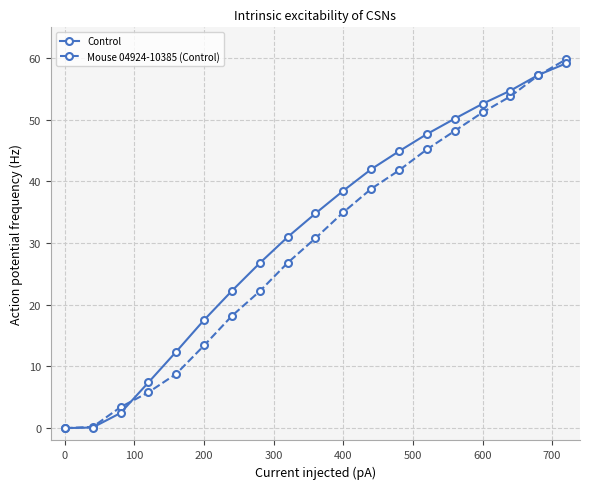

What is the value of the Mouse 04924-10385 (Control) point at the 3rd from the left?

3.4